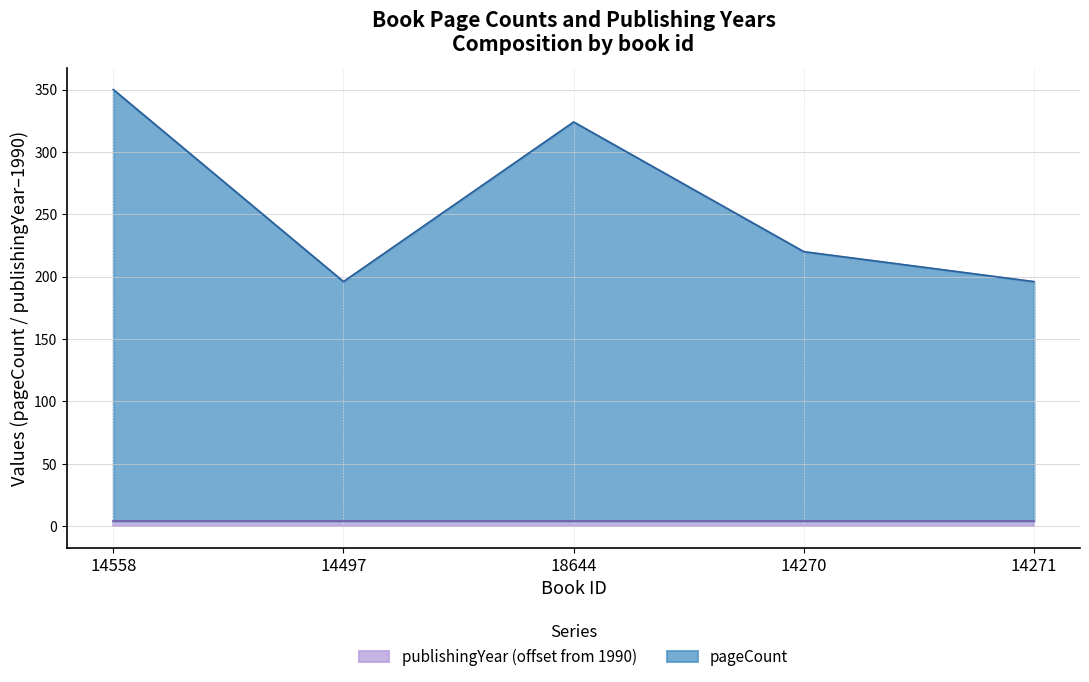

Which label corresponds to the smallest value in the chart?

14497